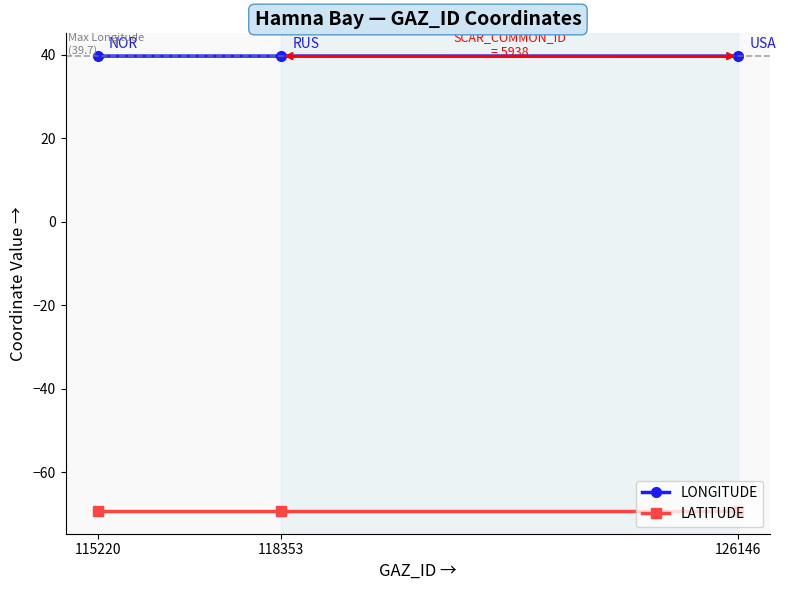

What is the value of the LATITUDE point at the 2nd from the left?

-69.3